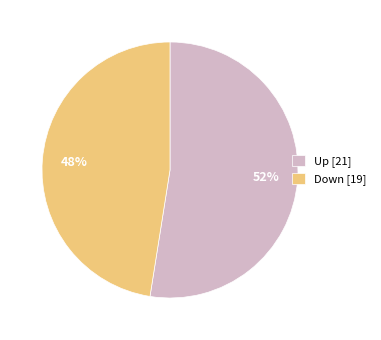

What is the smallest slice in the pie chart?

Down [19]